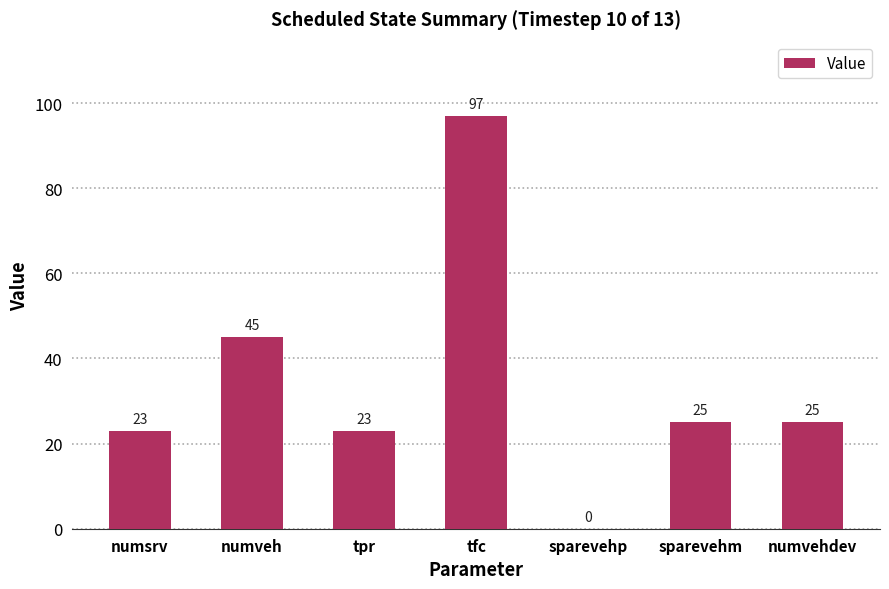

What is the greatest value displayed?

97